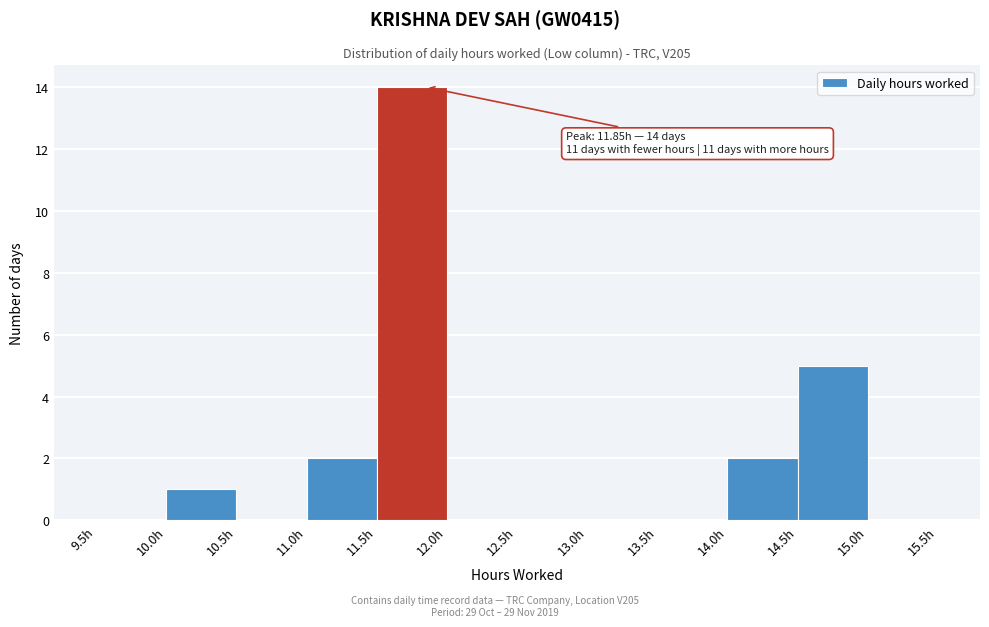

Which range on the x-axis has the tallest bar?

11.5 to 12.0